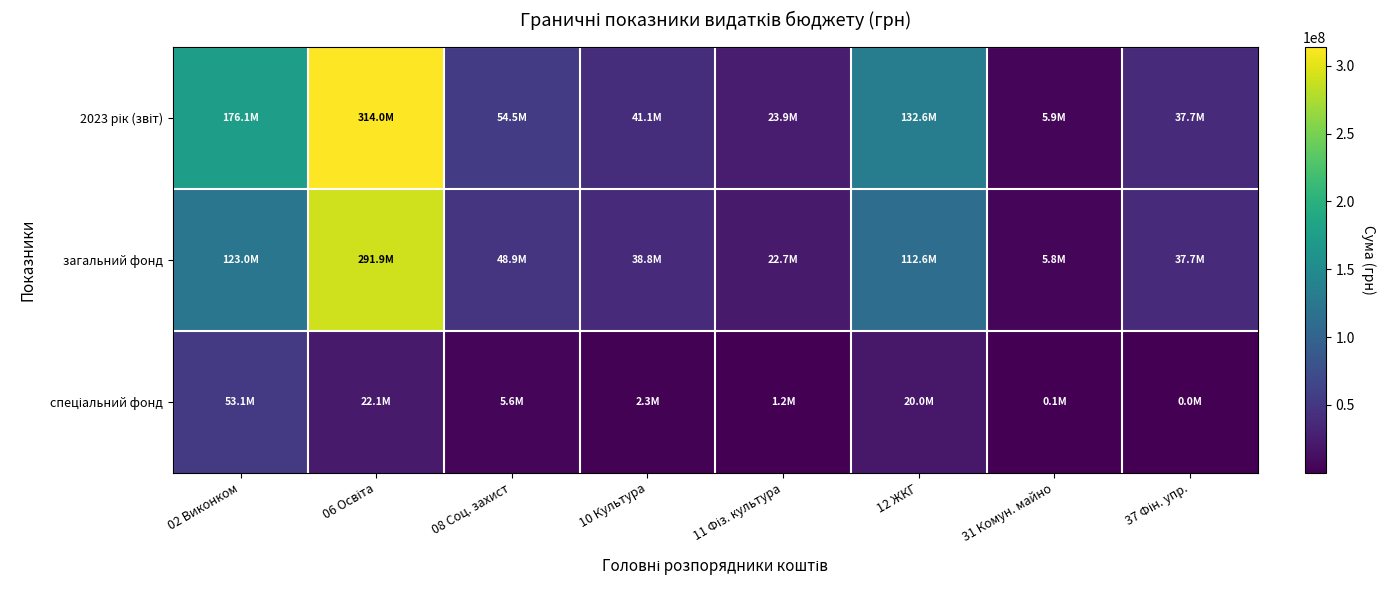

At which category does the chart reach its minimum across all series?

37 Фін. упр.